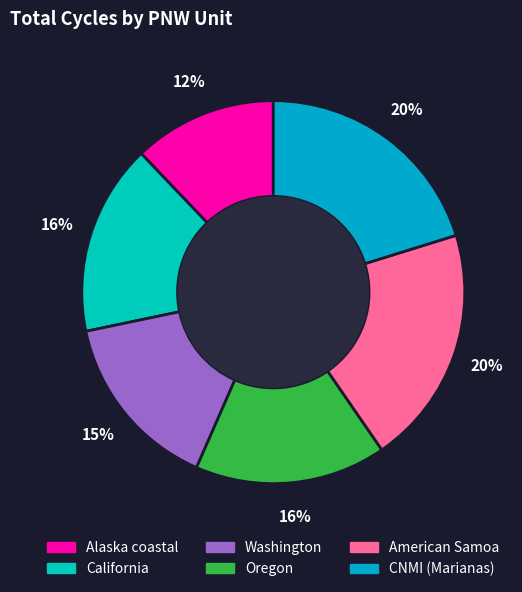

Does any single category account for the majority?

No